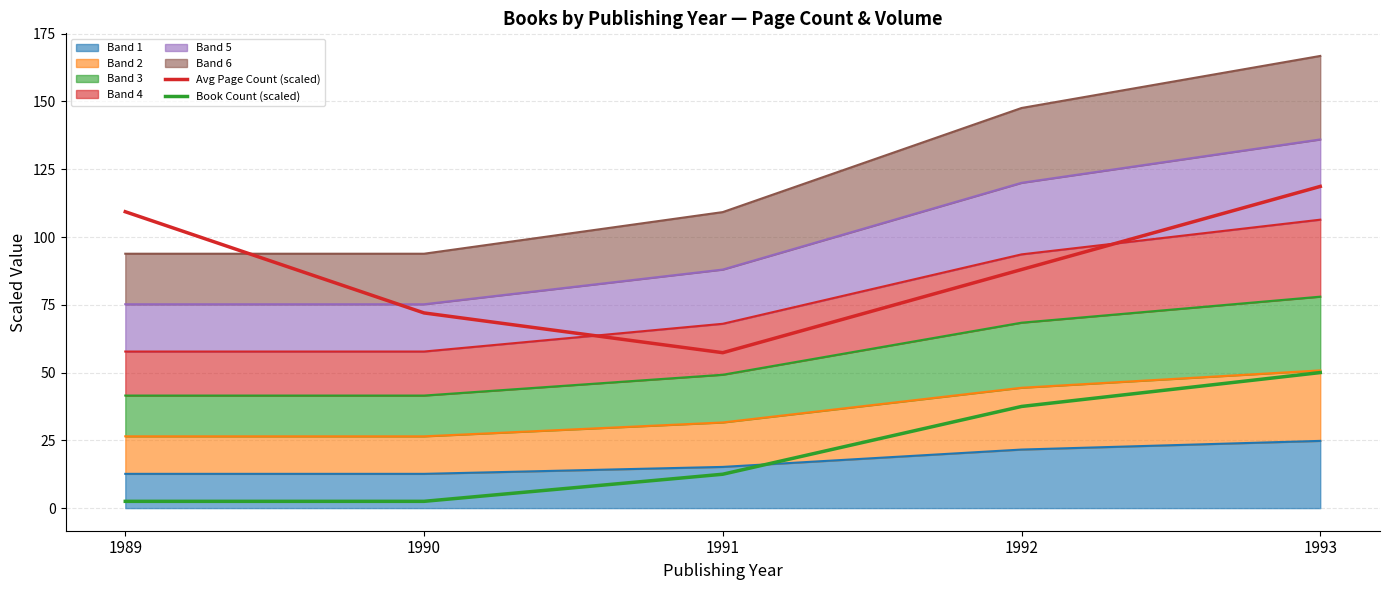

Reading right to left, what are all the values shown in this chart?

Avg Page Count (scaled): 1993=118.7	1992=88.0	1991=57.3	1990=72.0	1989=109.3
Book Count (scaled): 1993=50.0	1992=37.5	1991=12.5	1990=2.5	1989=2.5